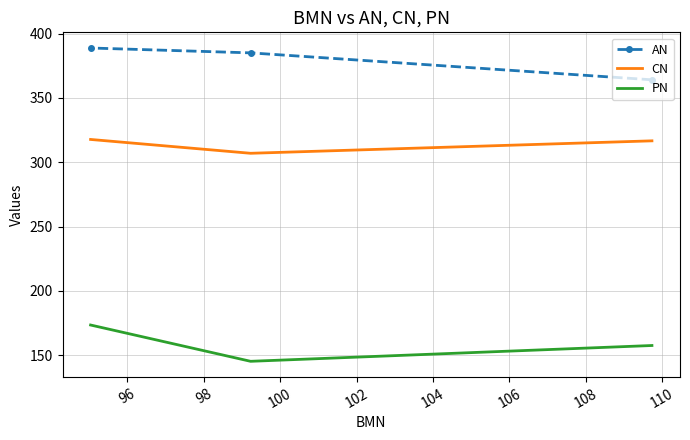

Which series has the largest total across all categories?

AN